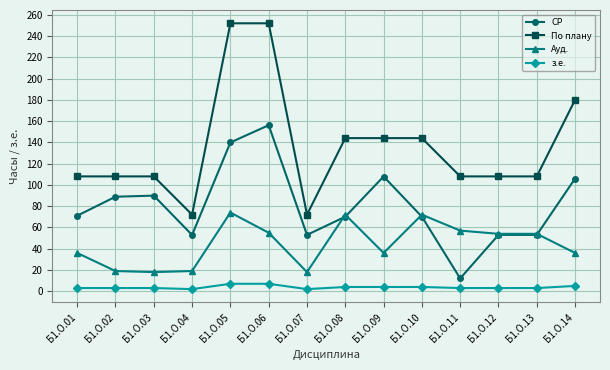

True or false: Ауд. has more than 2 points higher than both neighbors.

True